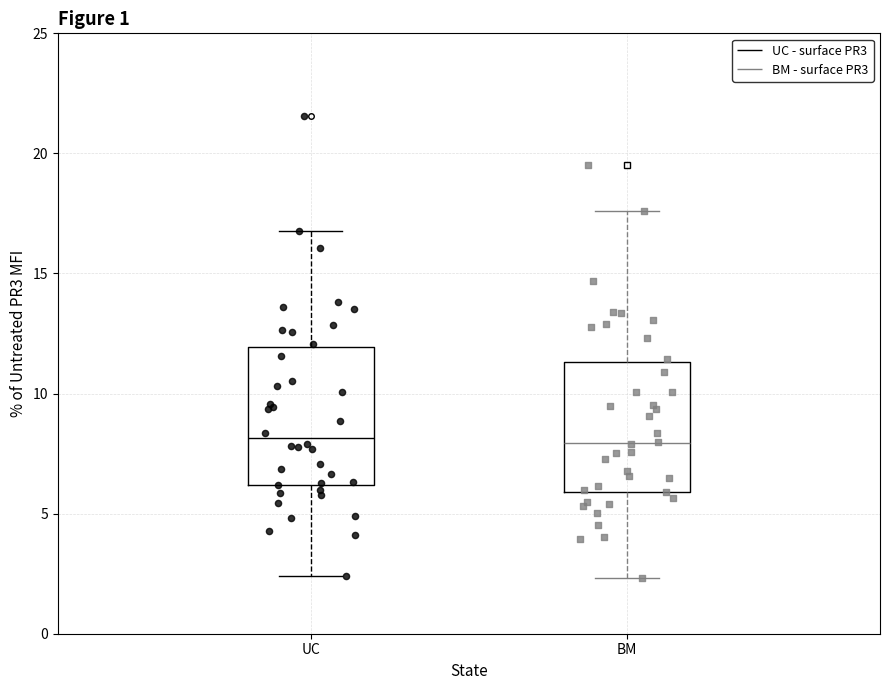

Reading left to right, transcribe this box plot: for each box, give where its median line is, the range the box spans, and where its two whiskers end, as read against the y-axis. The values are not printed on the chart, so give them approximately, as read against the axis.

UC: median 8.0, box 6.0 to 12.0, whiskers 2.5 to 17.0
BM: median 8.0, box 6.0 to 11.5, whiskers 2.5 to 17.5